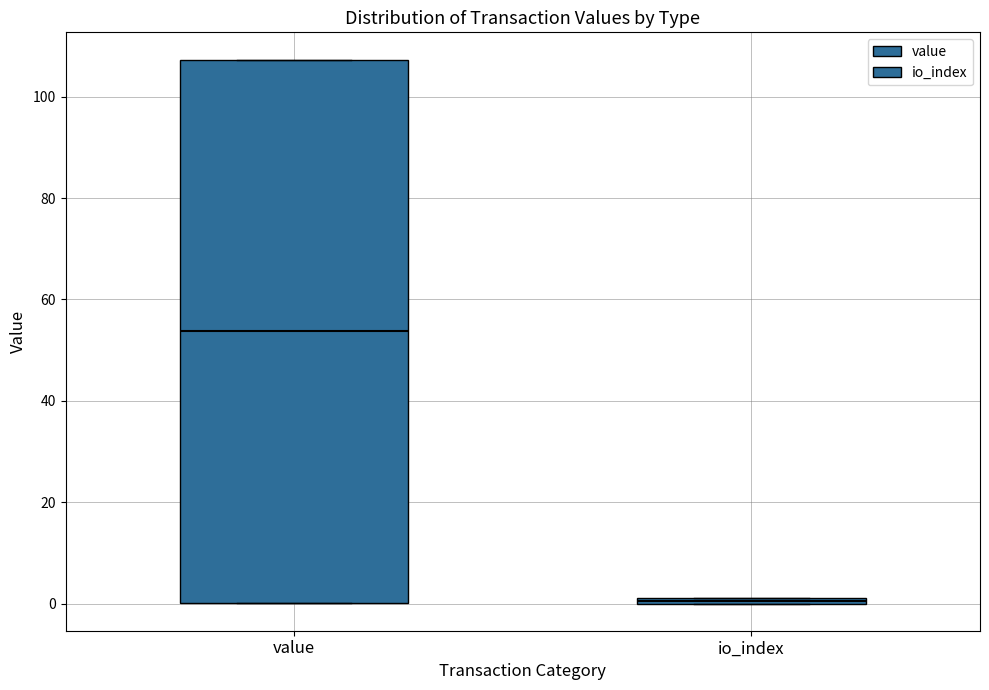

Which box is the tallest, from its lower edge to its upper edge?

value